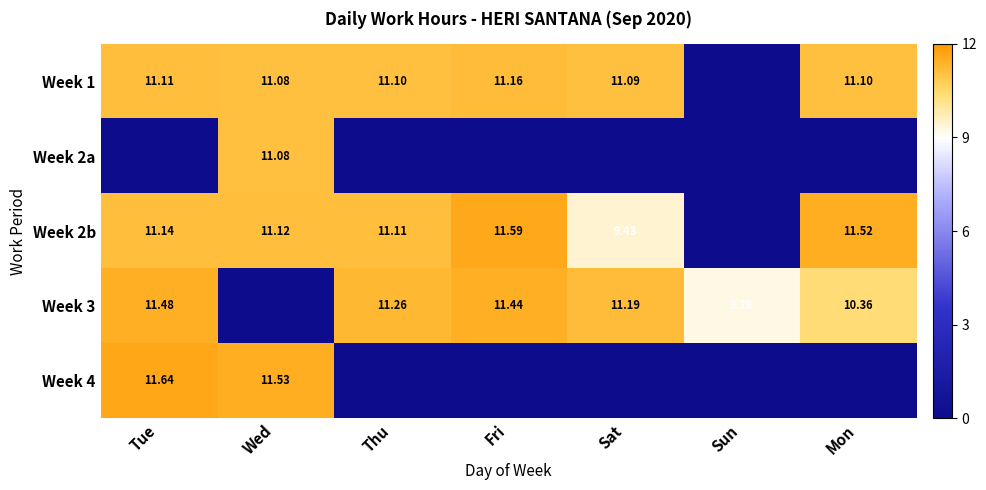

Is the value of Week 3 at Sat greater than the value of Week 2b at Mon?

No